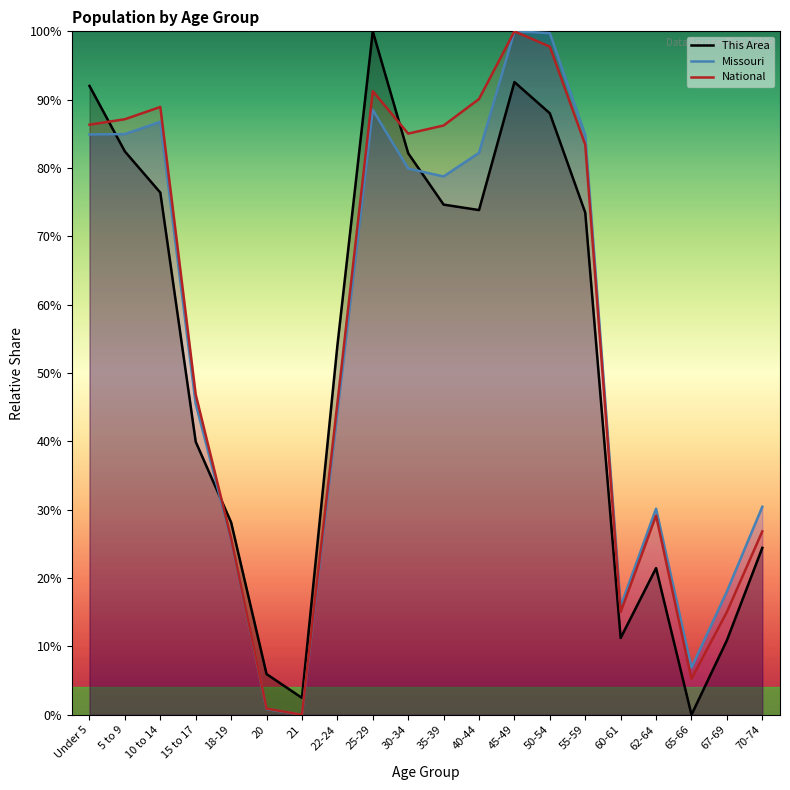

How many values in the This Area series exceed 73?

10